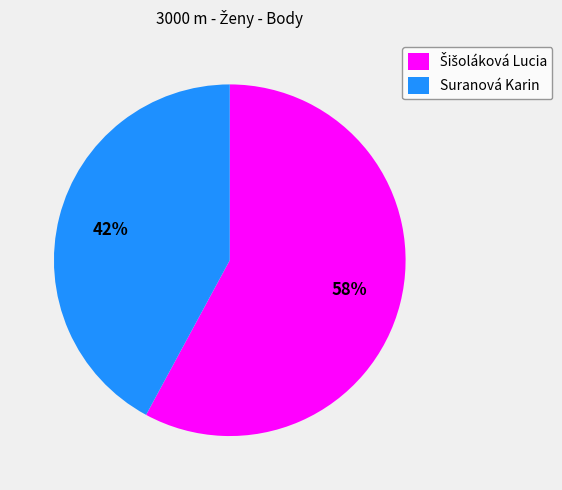

What percentage is the Suranová Karin slice, to the nearest percent?

42%